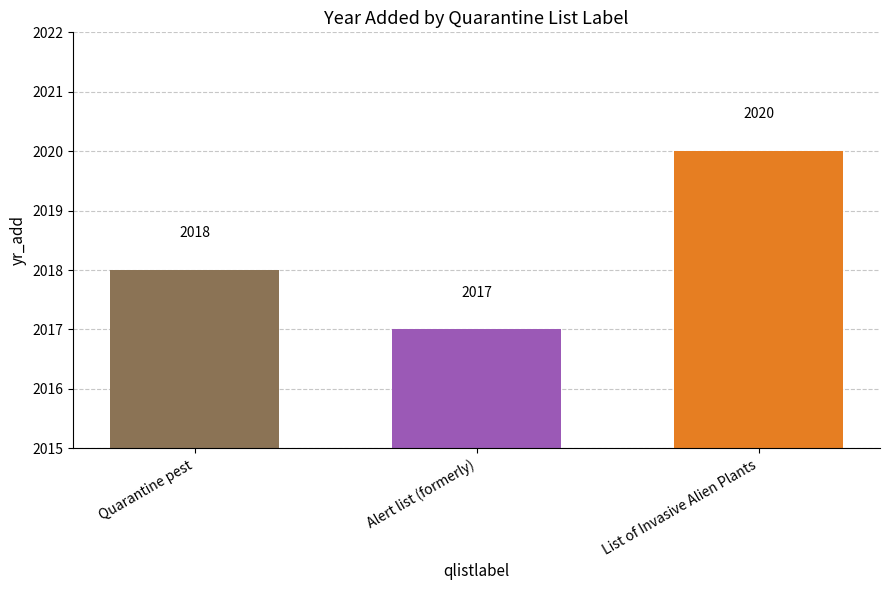

How many data points does each series have?

3